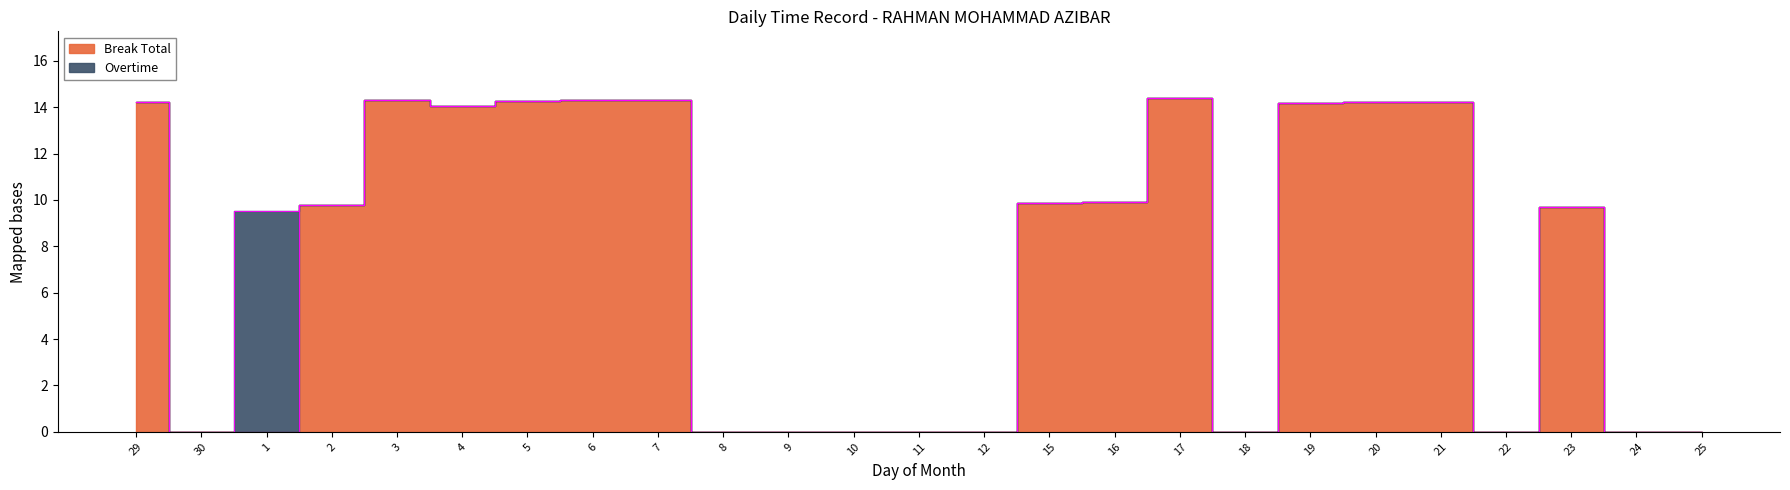

Reading left to right, extract all data points from this chart.

29=14.2	30=0.0	1=0.0	2=9.8	3=14.3	4=14.0	5=14.3	6=14.3	7=14.3	8=0.0	9=0.0	10=0.0	11=0.0	12=0.0	15=9.9	16=9.9	17=14.4	18=0.0	19=14.2	20=14.2	21=14.2	22=0.0	23=9.7	24=0.0	25=0.0